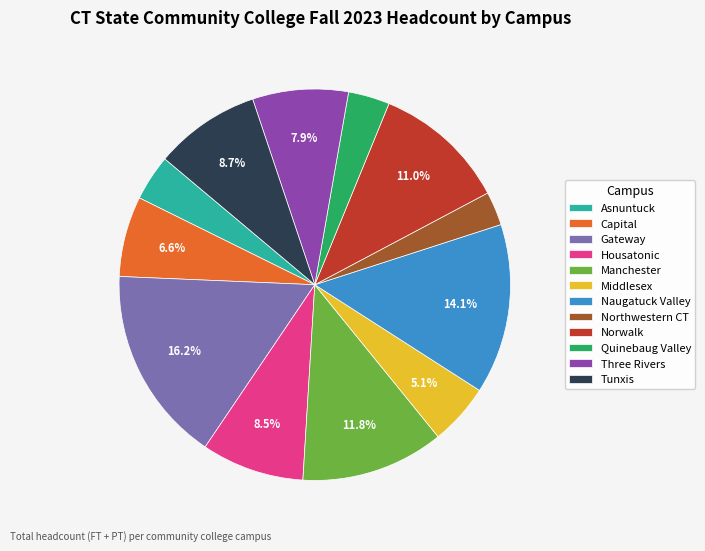

What is the total percentage of Naugatuck Valley and Manchester?

25.9%